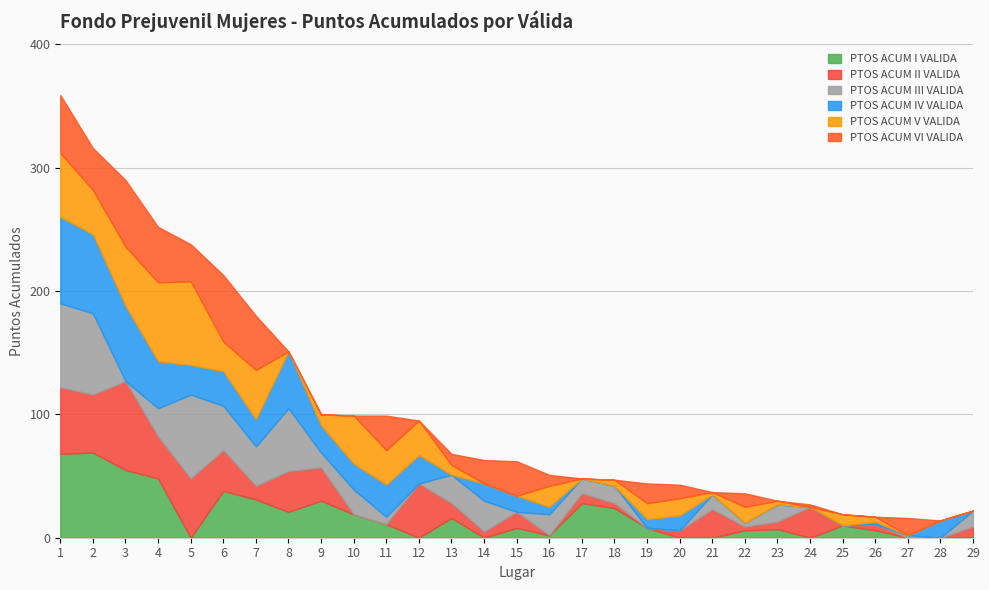

What is the difference between the maximum and minimum values in the PTOS ACUM II VALIDA series?

72